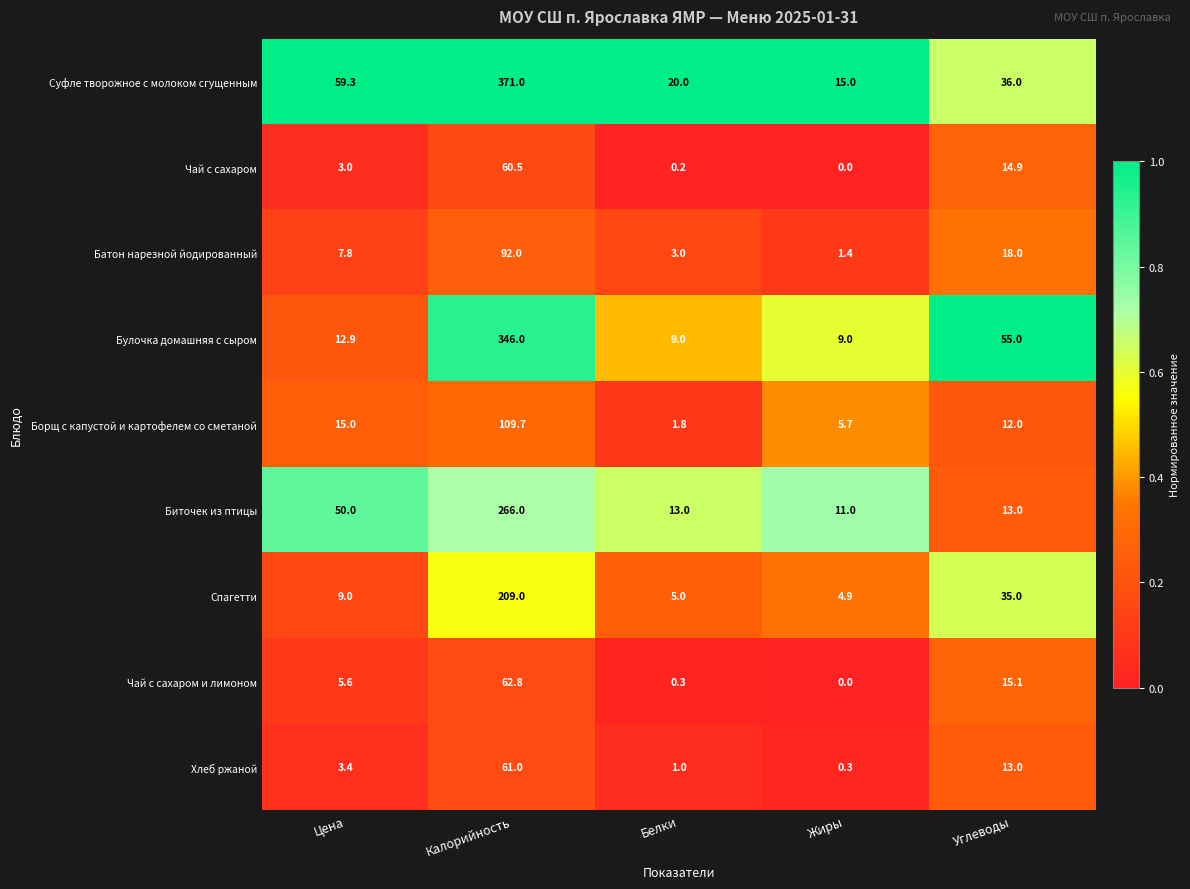

Which category has the lowest value across all series?

Жиры